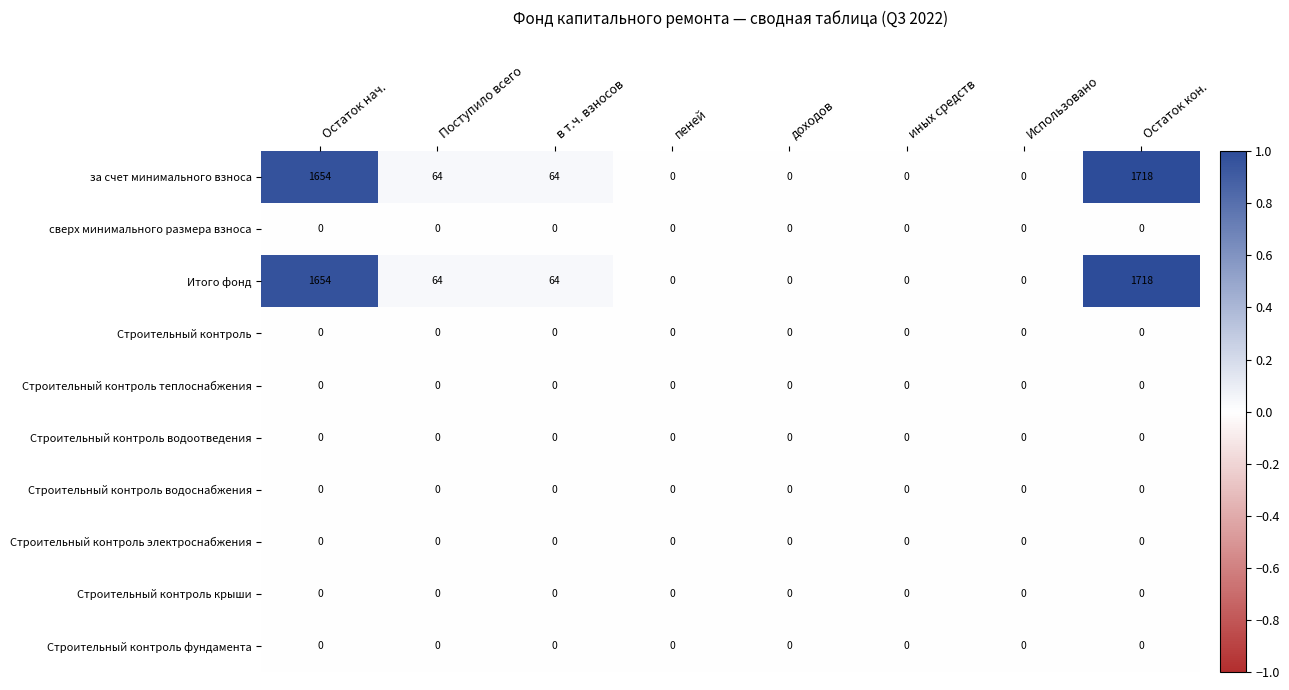

At which category is the sum across all series the highest?

Остаток кон.